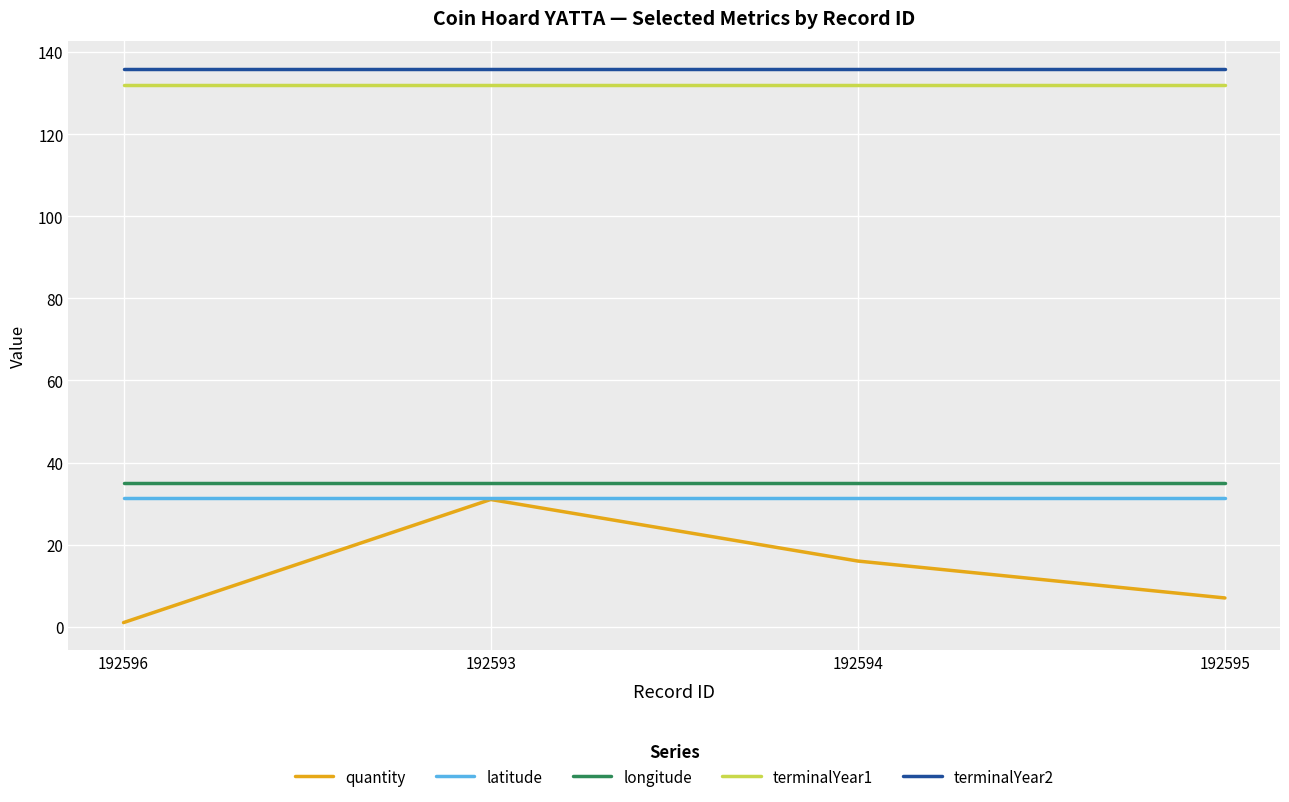

What position from the left is 192594?

3